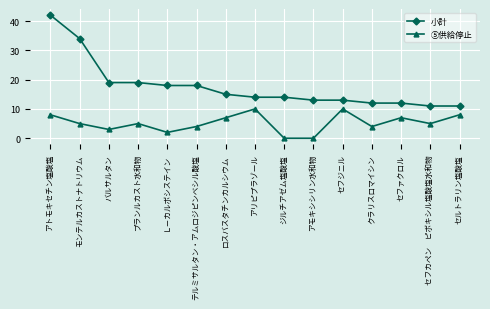

Between モンテルカストナトリウム and セフジニル, which series saw the biggest shift?

小計